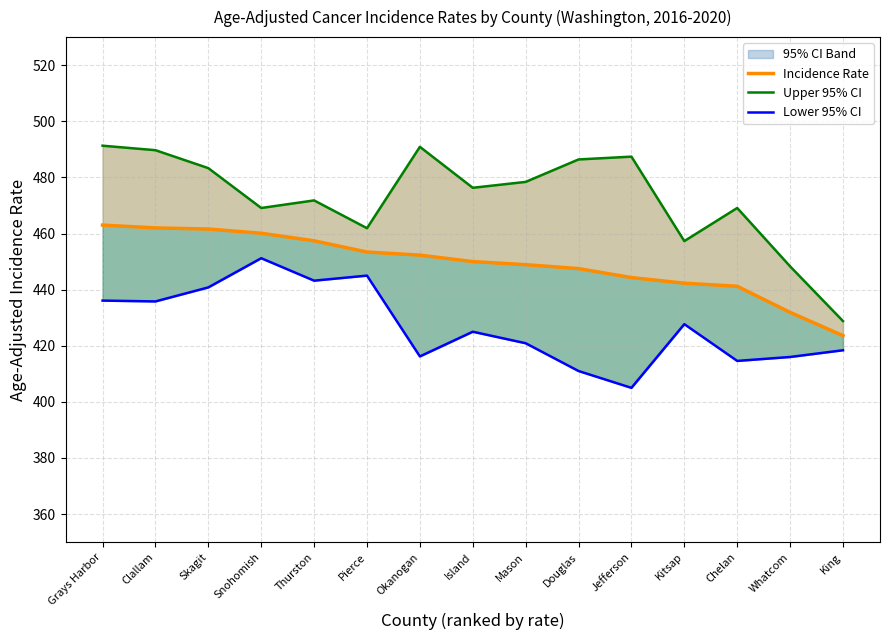

What is the difference between the Upper 95% CI values at Jefferson and Skagit?

4.1